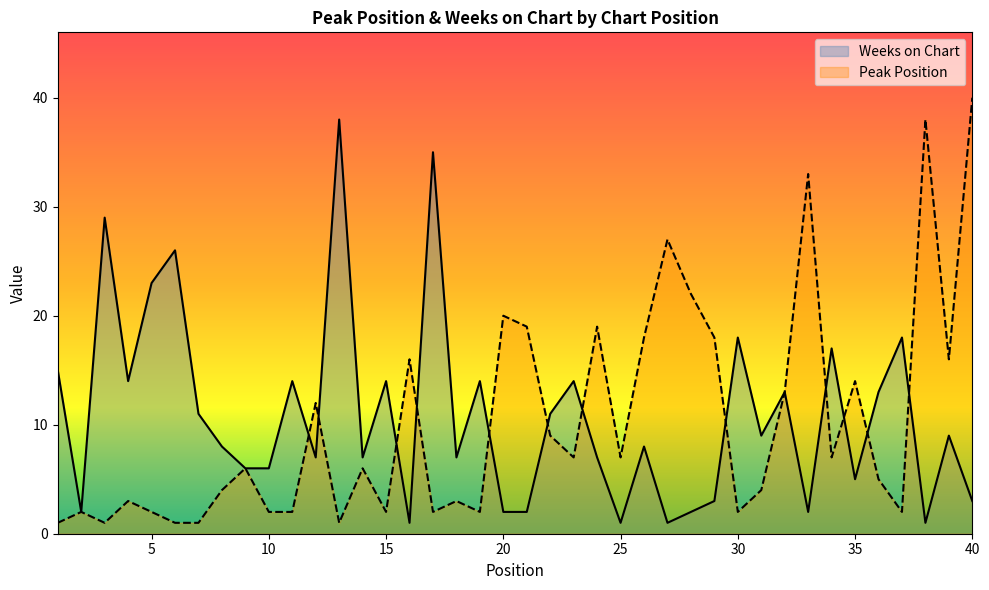

What is the value of the Peak Position point at the 29th from the left?

18